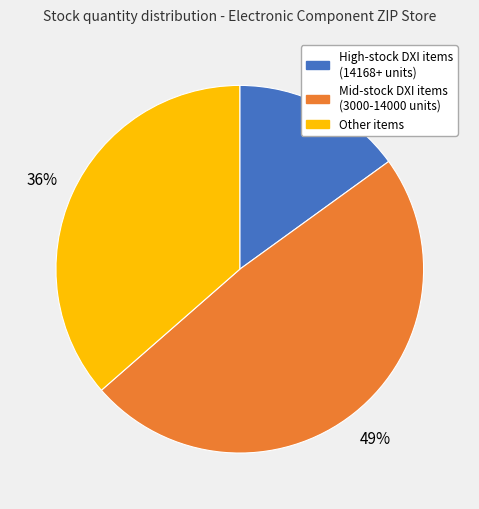

Is there any slice that represents more than half of the pie?

No